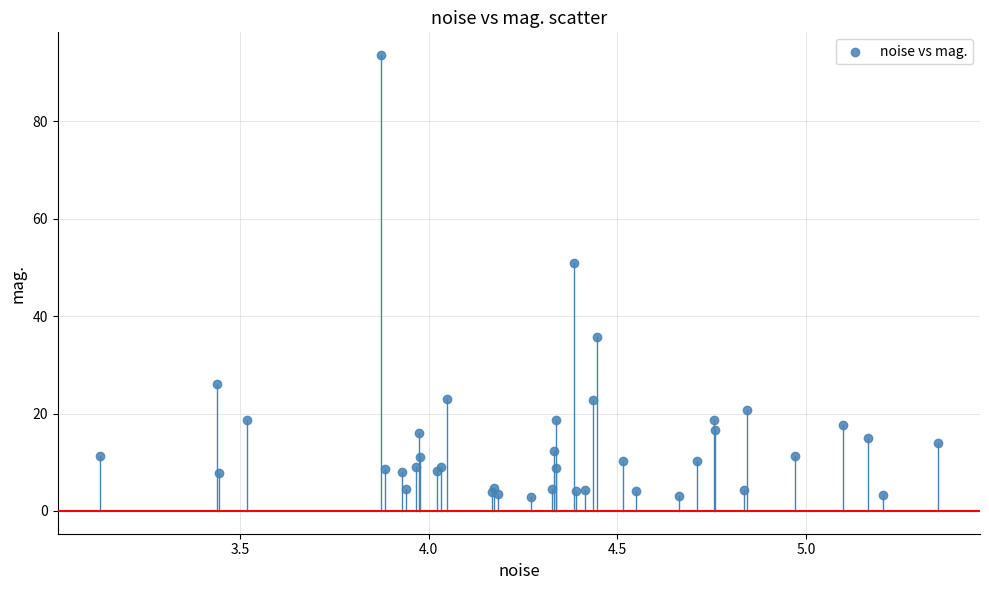

What Y value in the scatter plot is closest to 48?

50.9